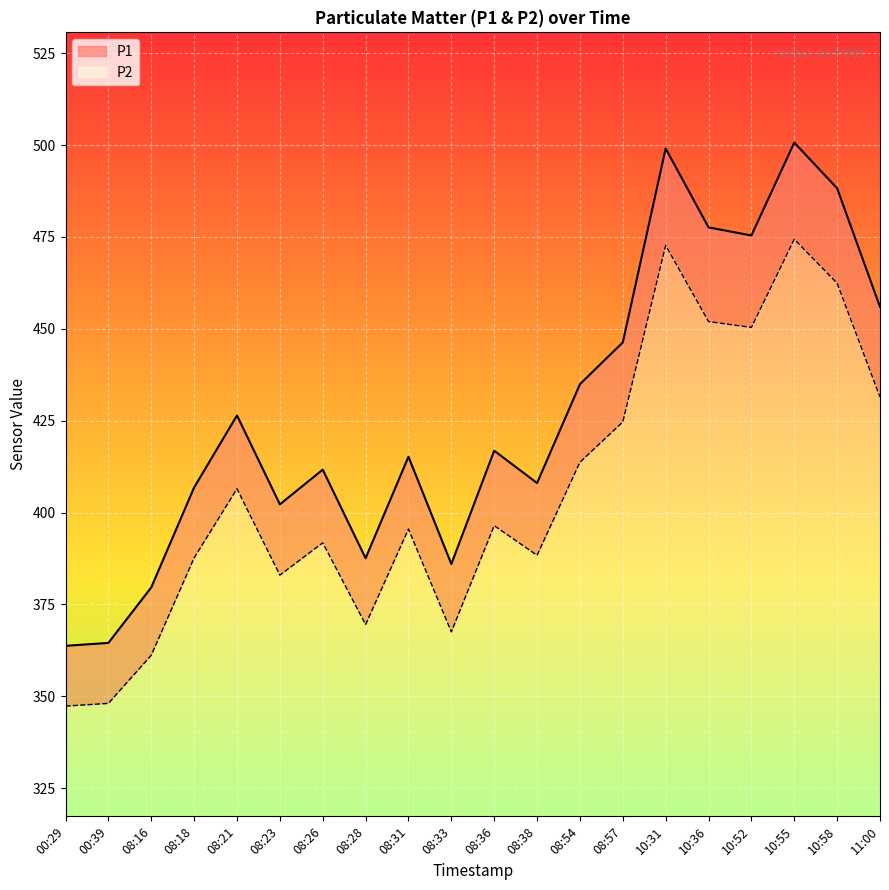

At which category is the sum across all series the highest?

10:55